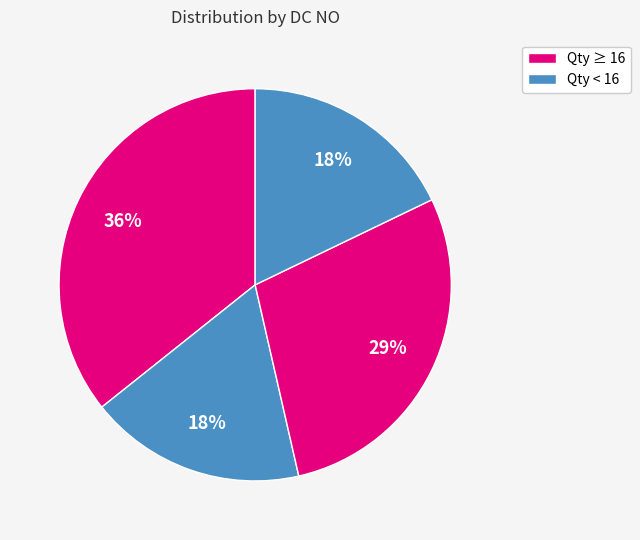

How many segments does this pie chart have?

4